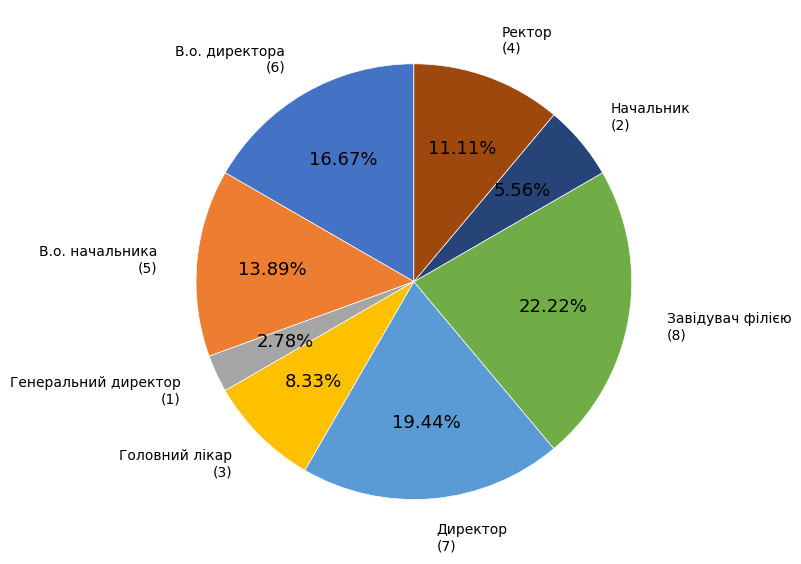

Is there any slice that represents more than half of the pie?

No